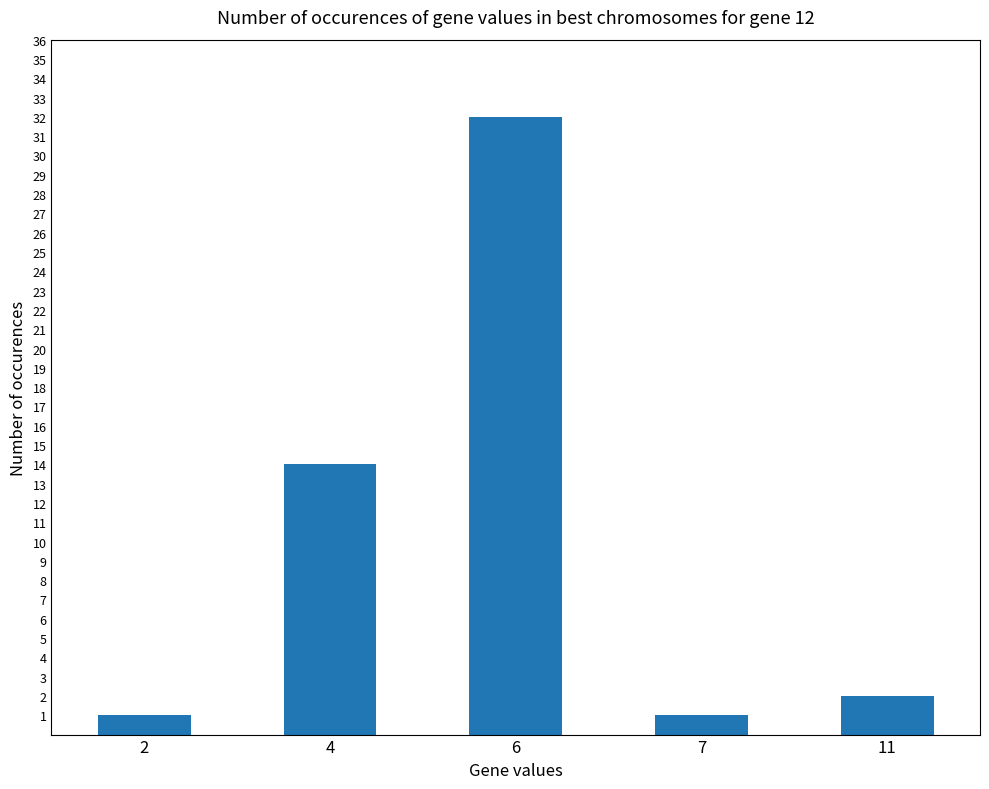

What value does the data have at 6, to the nearest 5?

30